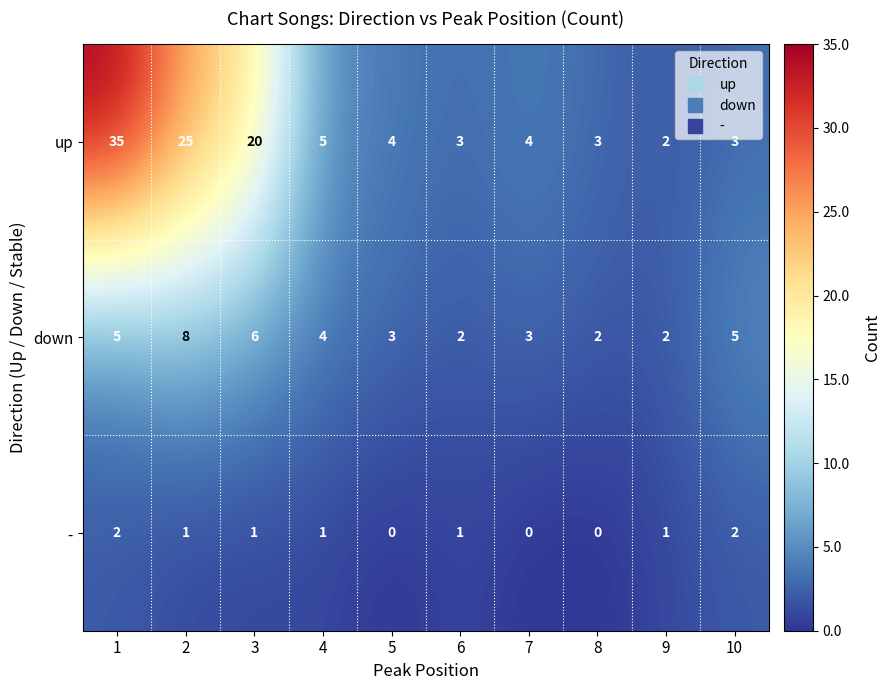

What is the difference between the maximum and second lowest values in the up series?

32